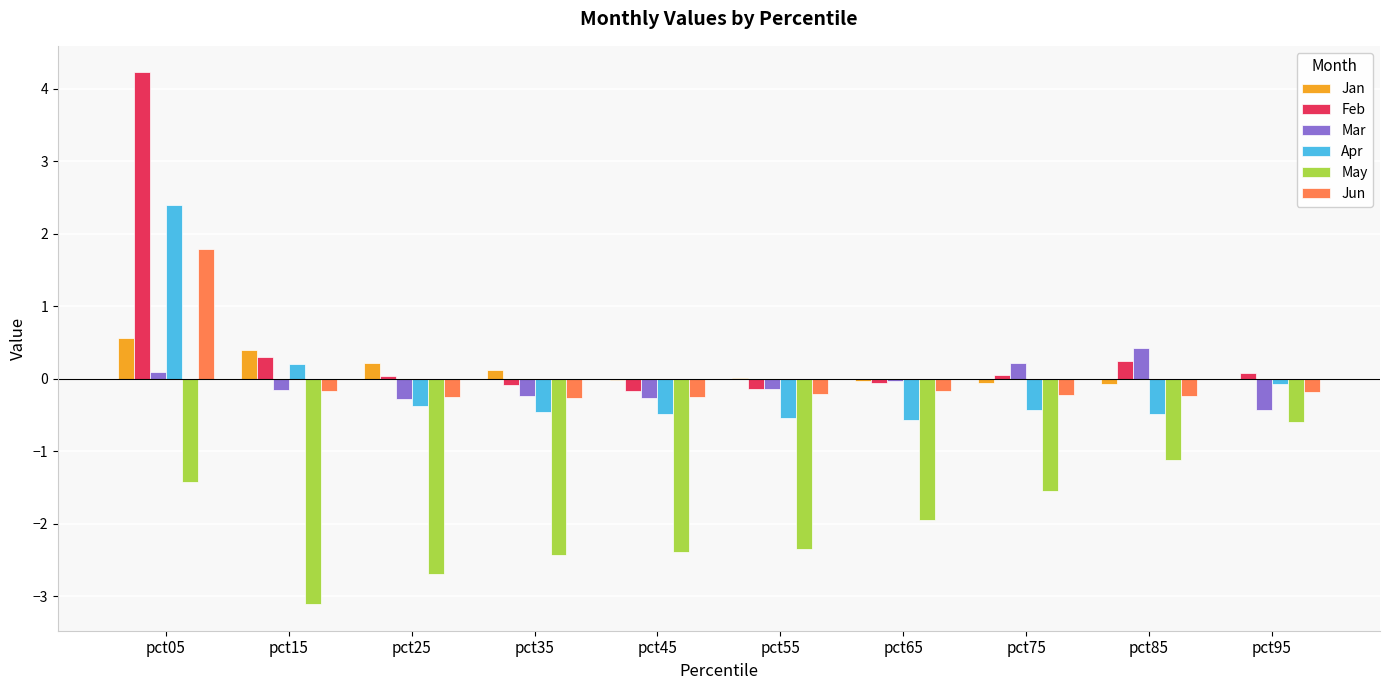

What are all the series names shown in the legend?

Jan, Feb, Mar, Apr, May, Jun